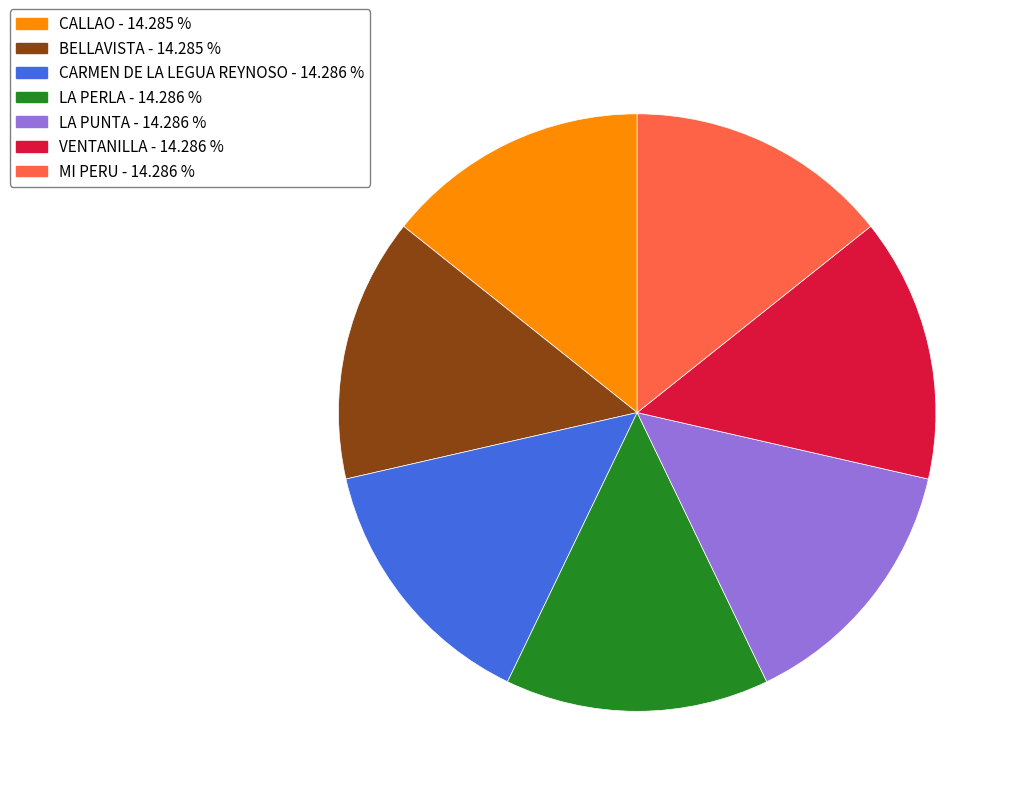

Approximately how many times larger is the value at CALLAO compared to CARMEN DE LA LEGUA REYNOSO?

1.0